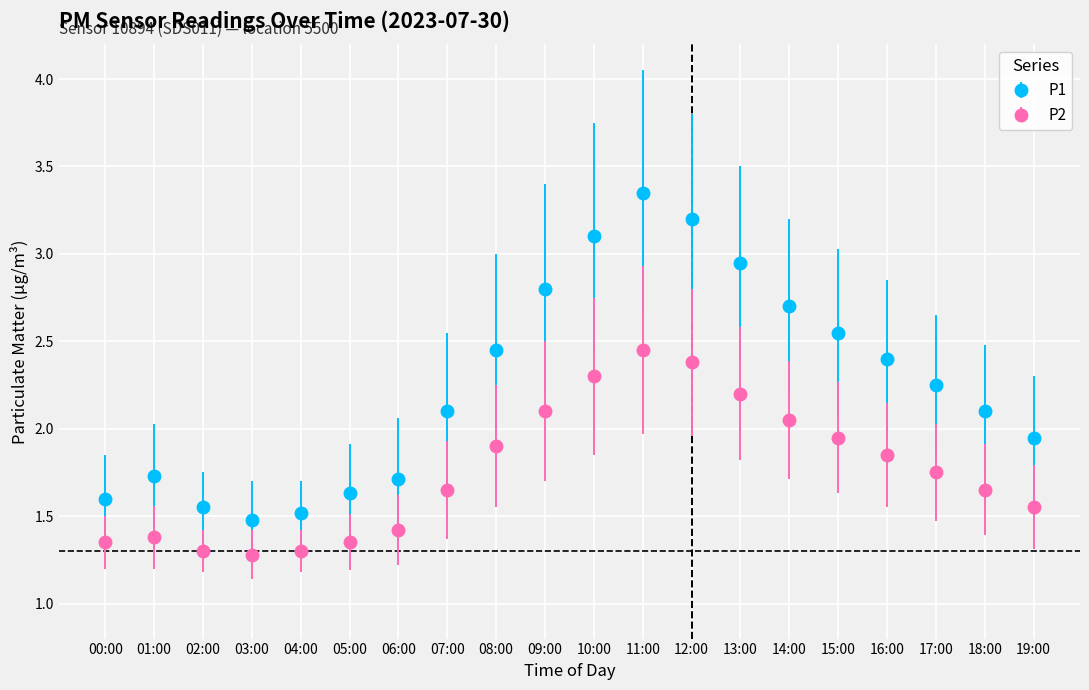

What is the difference between the highest and lowest values at 19:00?

0.4